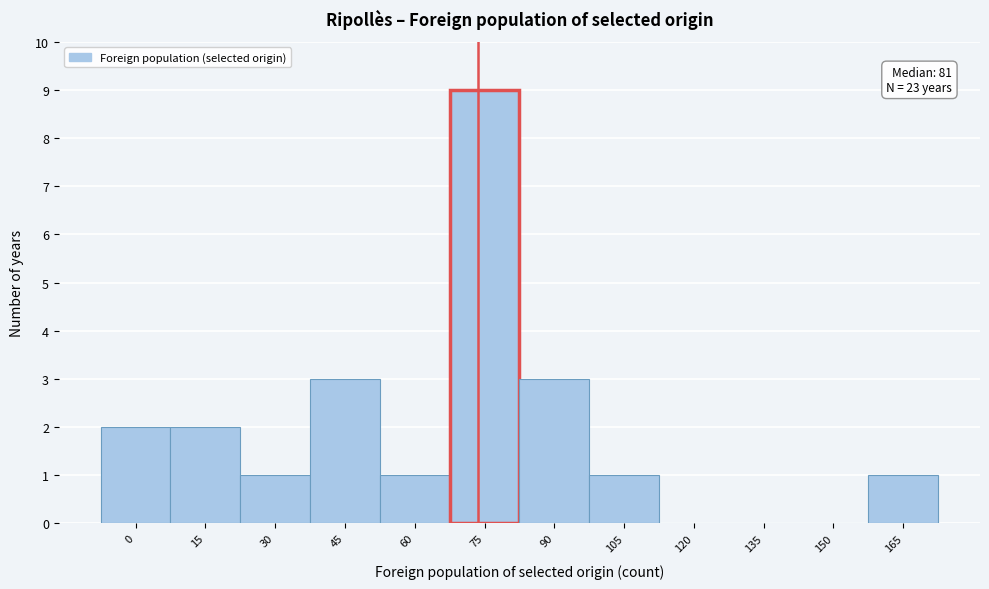

Reading right to left, what are all the values shown in this chart?

165=1	150=0	135=0	120=0	105=1	90=3	75=9	60=1	45=3	30=1	15=2	0=2